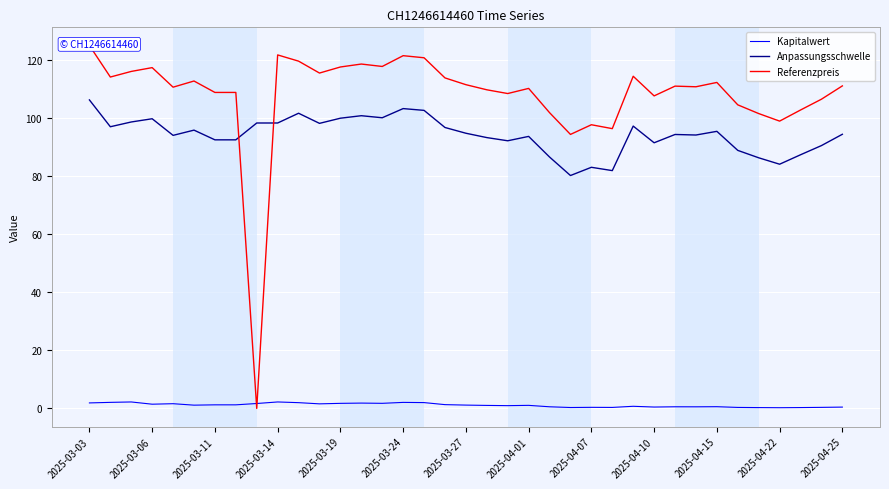

Which series ends up on top after the final intersection of Anpassungsschwelle and Referenzpreis?

Referenzpreis